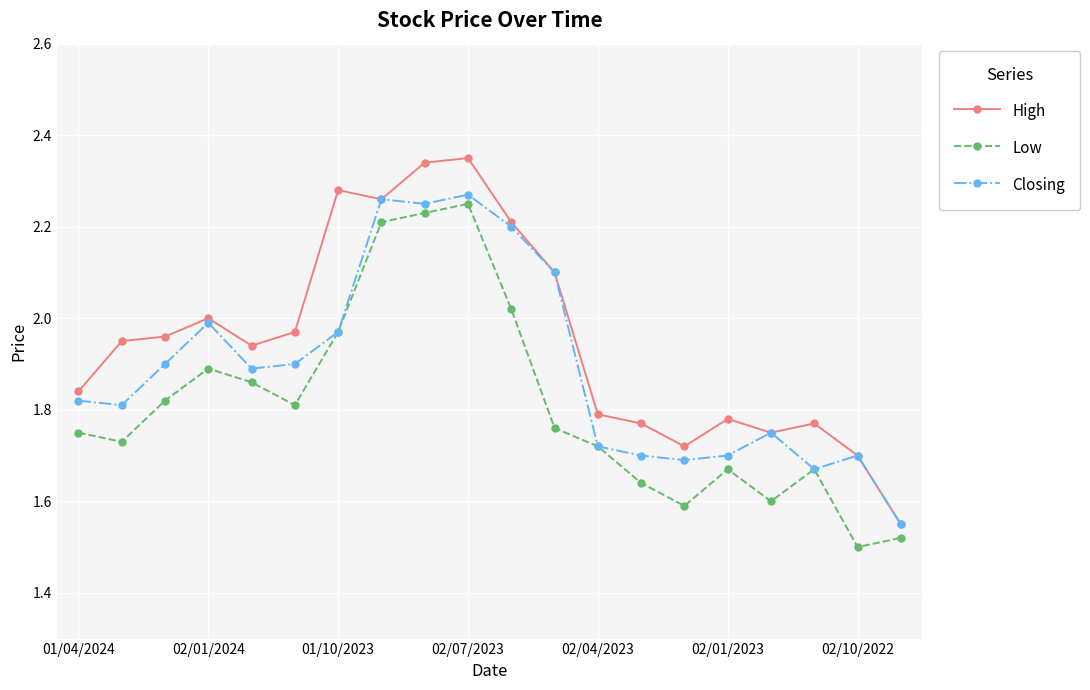

Which series has the largest range (max minus min)?

High